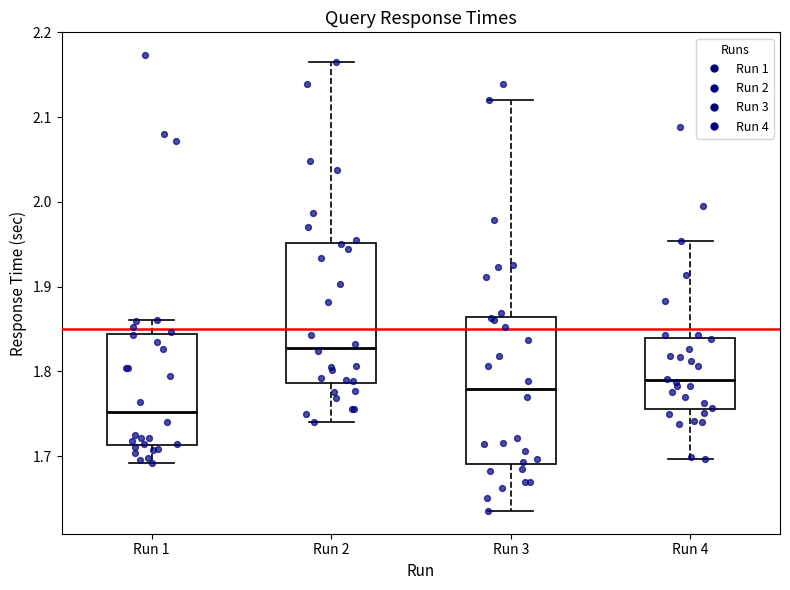

Which box has the lowest median line?

Run 1